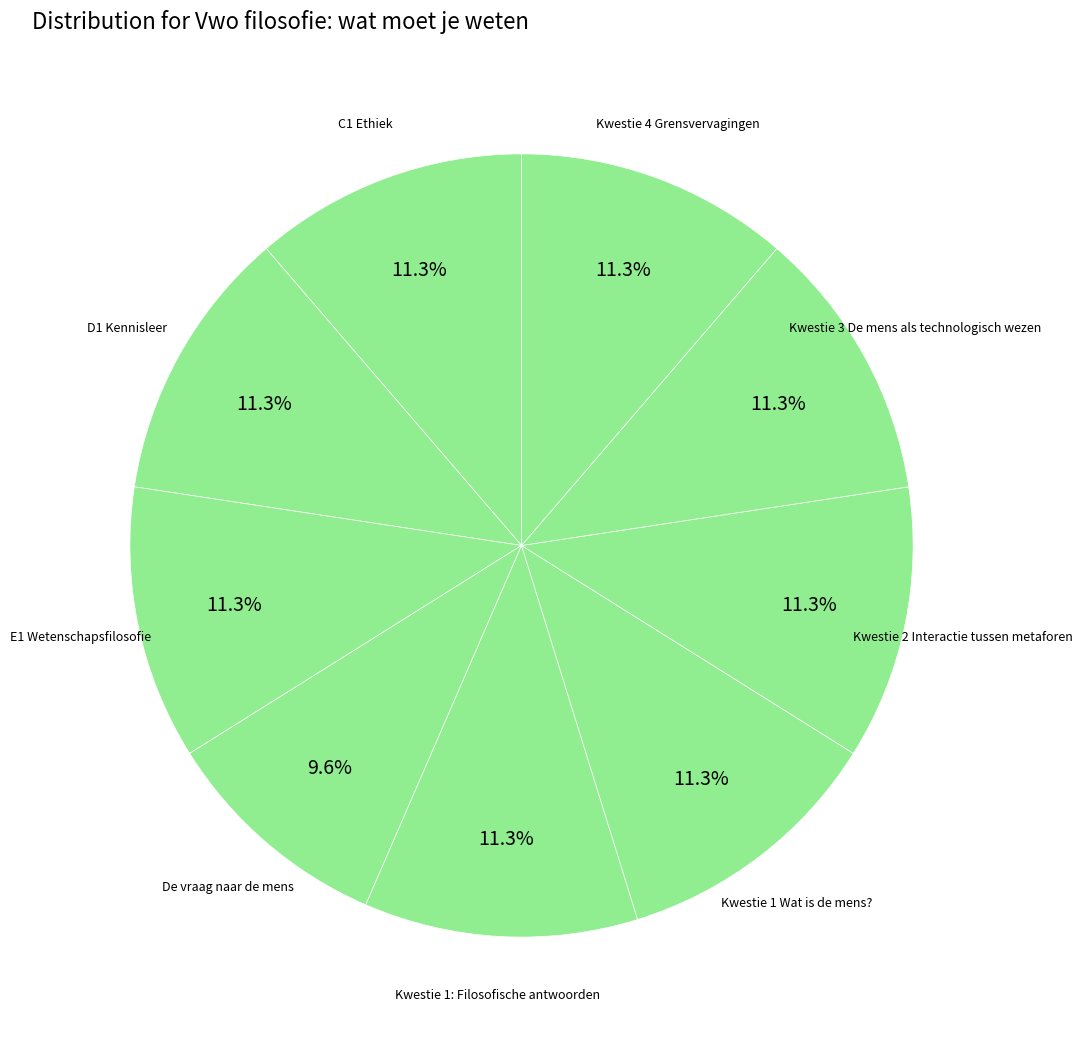

To the nearest percent, what is the average slice percentage?

11%